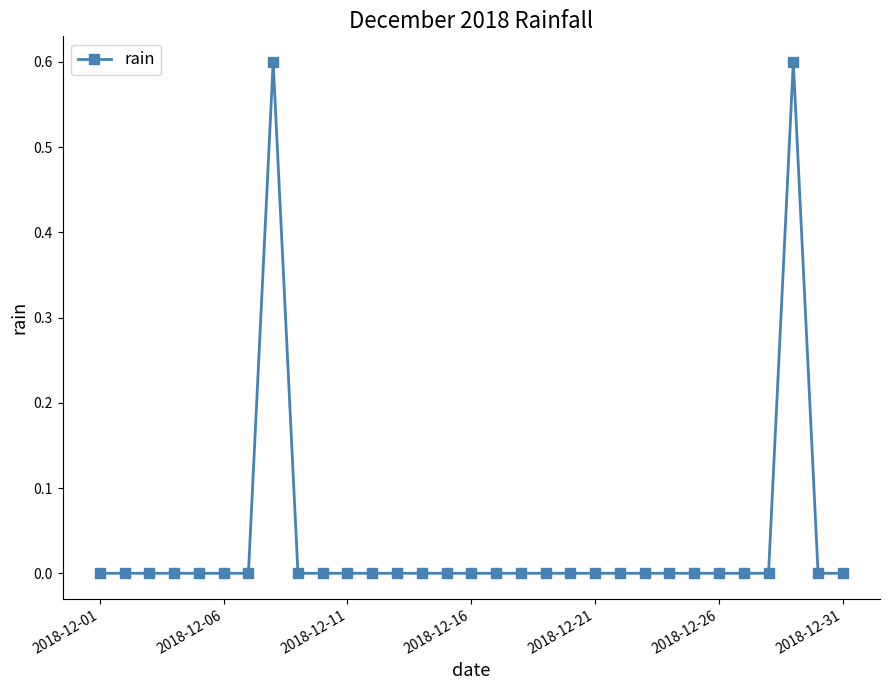

What is the difference between the maximum and second lowest values?

0.6